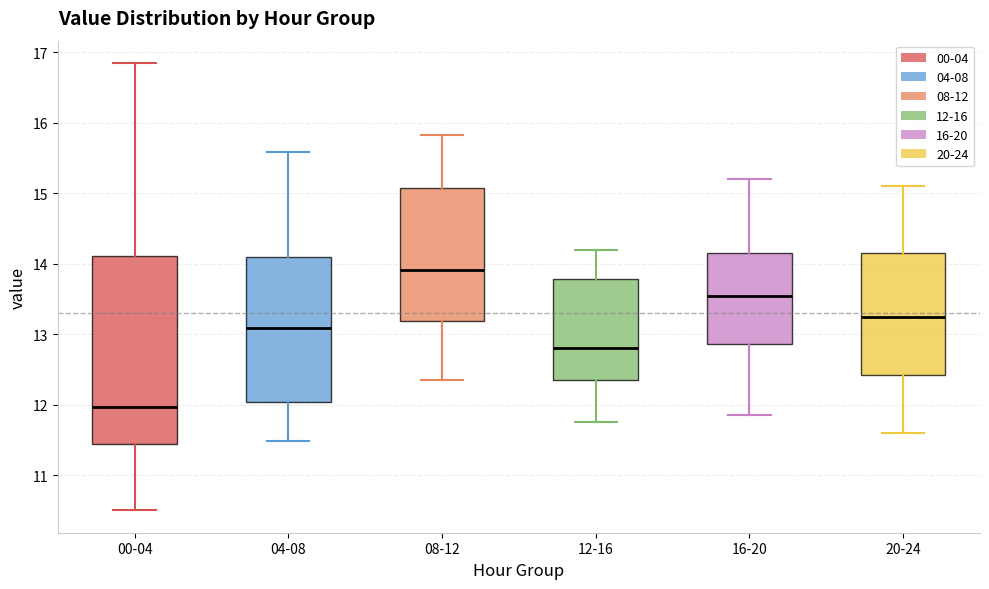

Which box has the lowest median line?

00-04